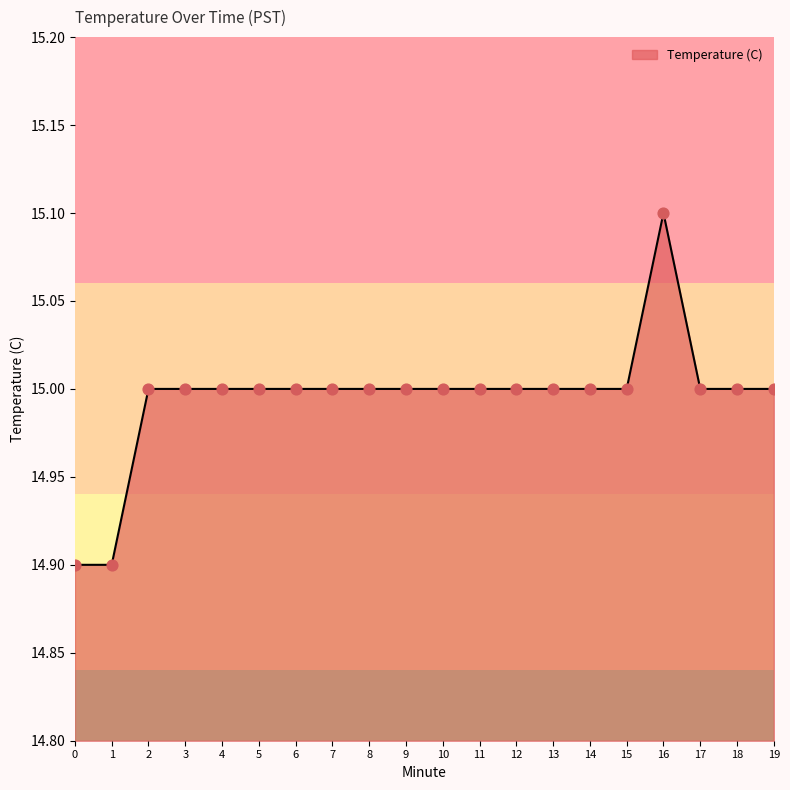

Approximately how many times larger is the value at 6 compared to 17?

1.0